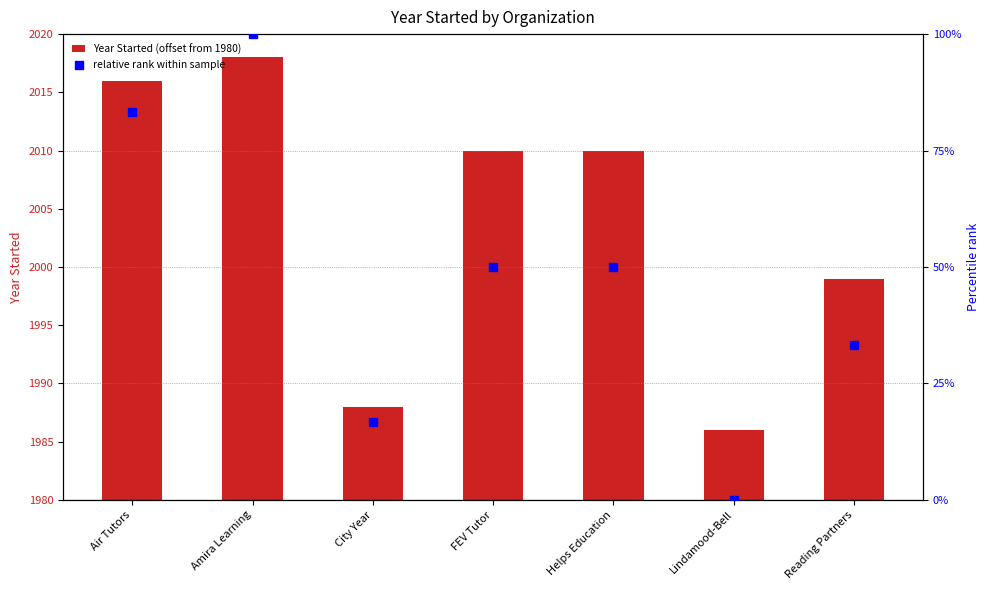

At how many categories does at least one series exceed 32?

2